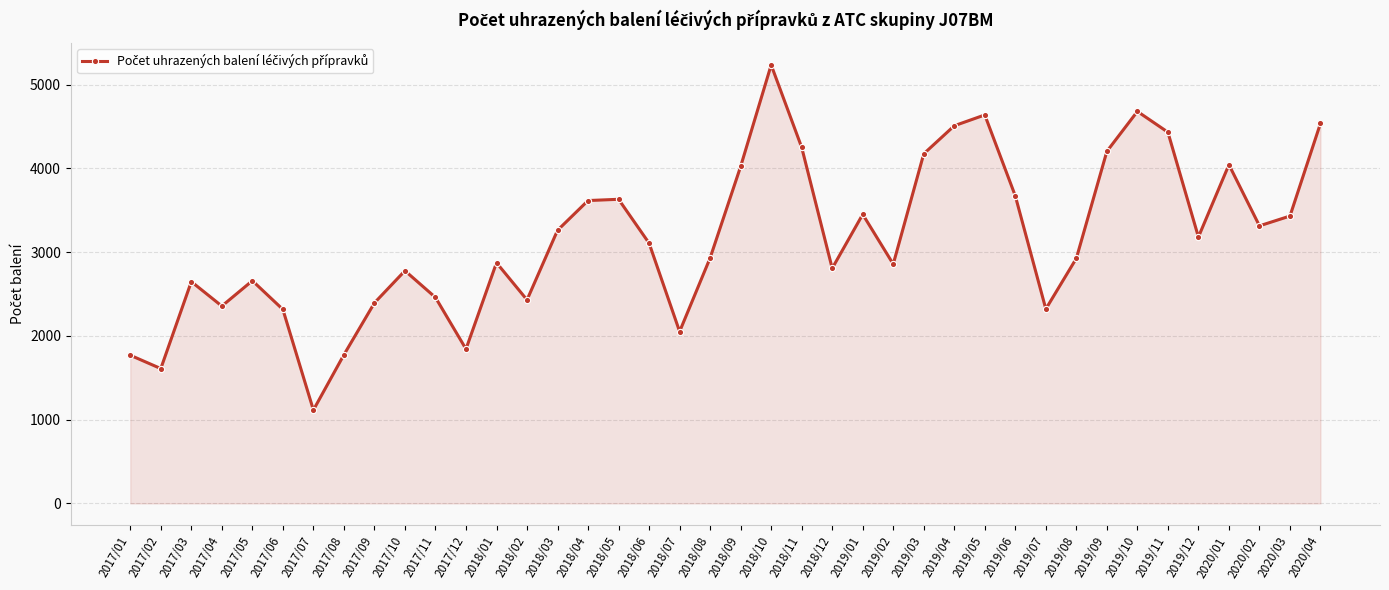

The value at 2019/04 is 4509.0. True or false?

True